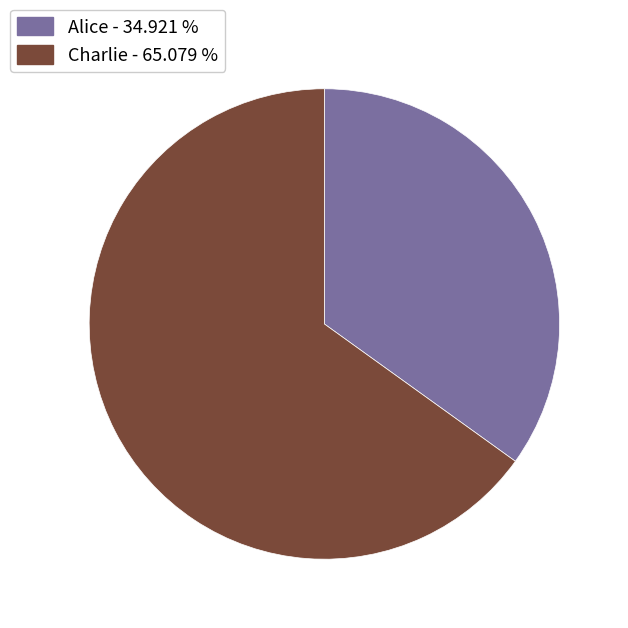

Which category accounts for the majority?

Charlie